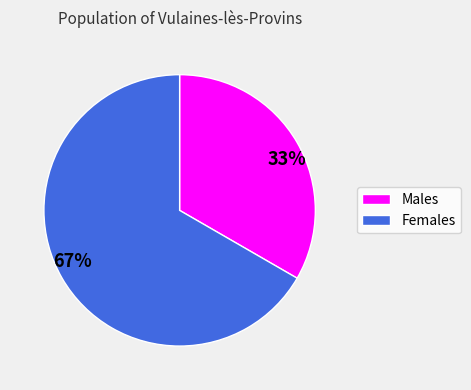

Is there any slice that represents more than half of the pie?

Yes